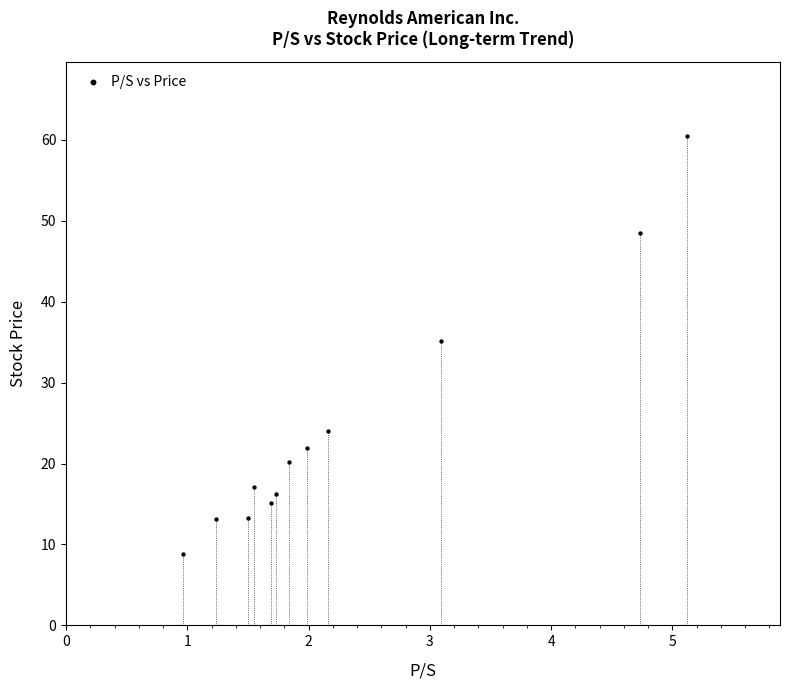

What is the range of X values (max minus min)?

4.2